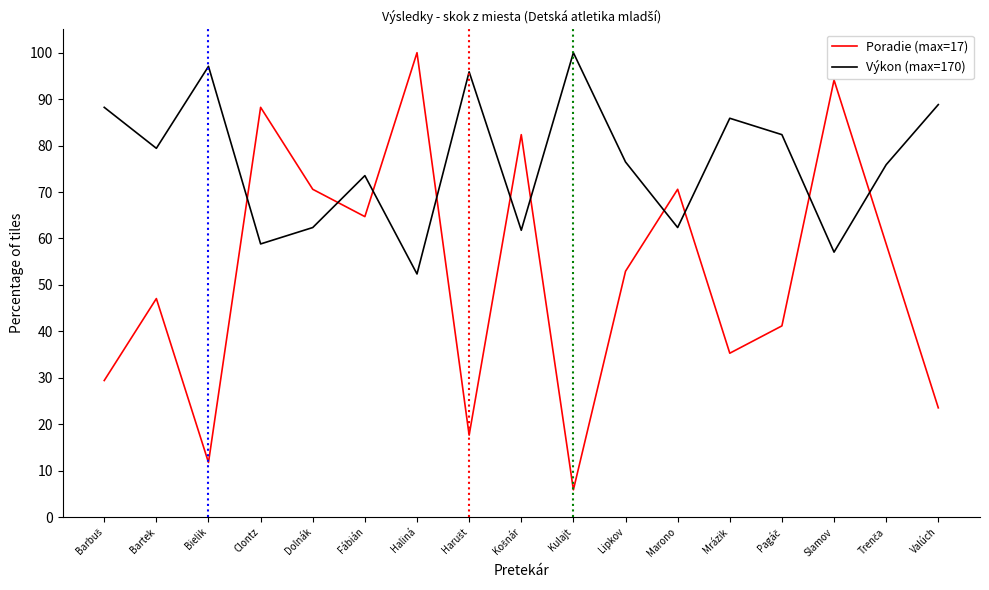

Which series has the largest range (max minus min)?

Poradie (max=17)